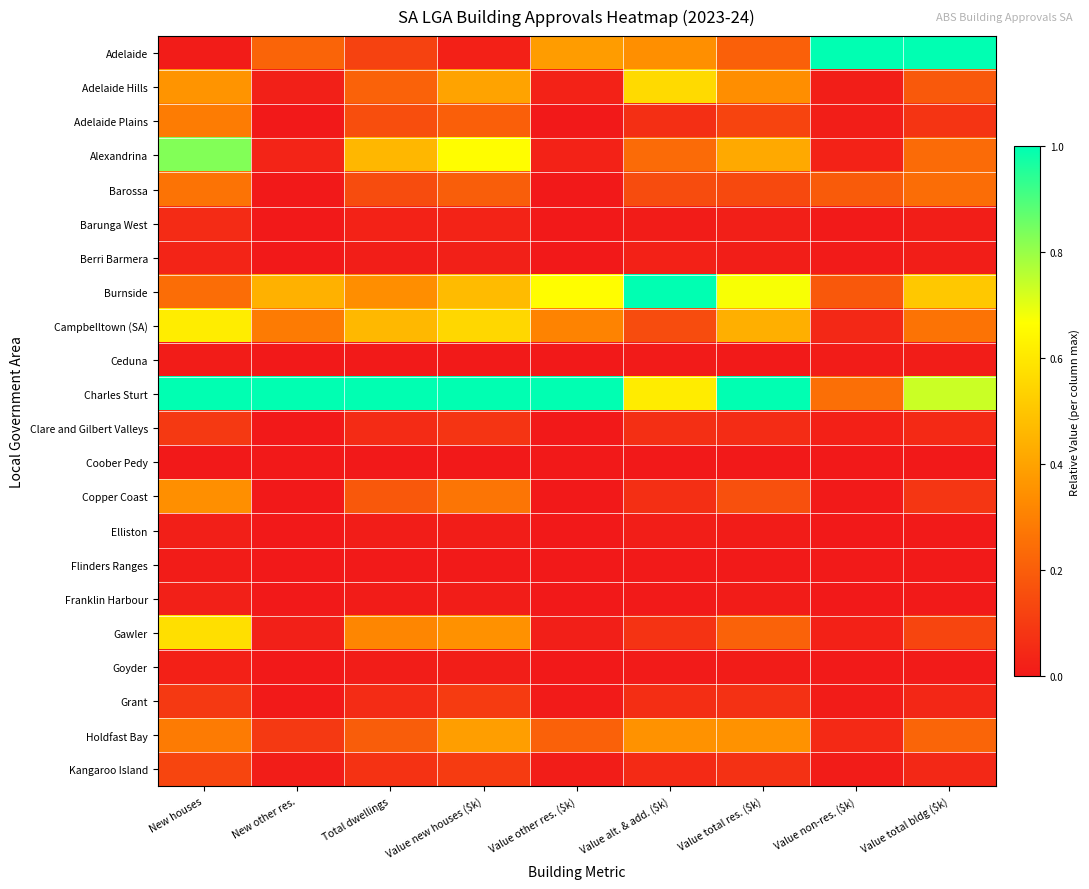

Which series changed the most between Value non-res. ($k) and Value total bldg ($k)?

Charles Sturt